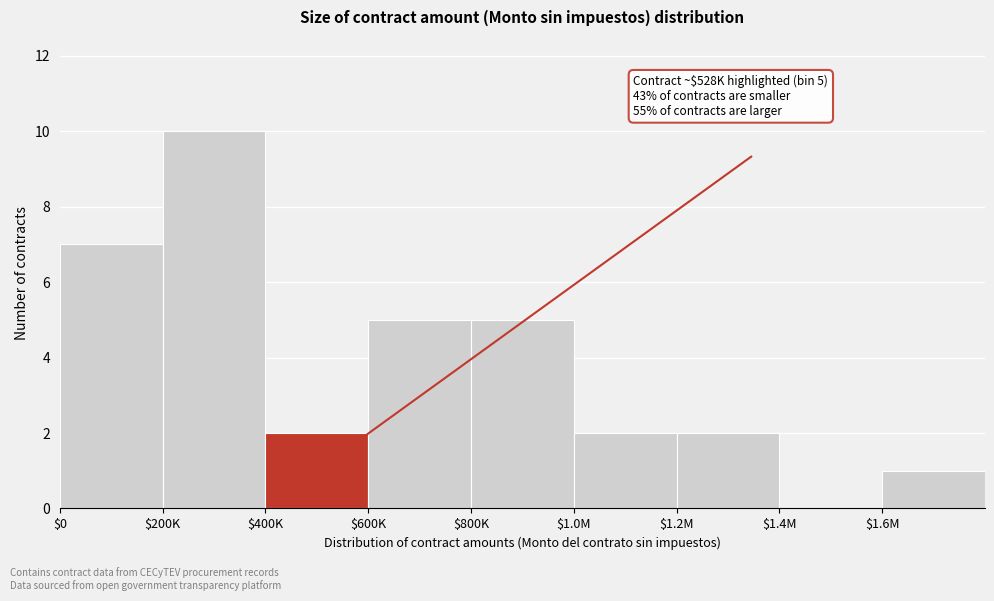

The value at $400K is 2. True or false?

True